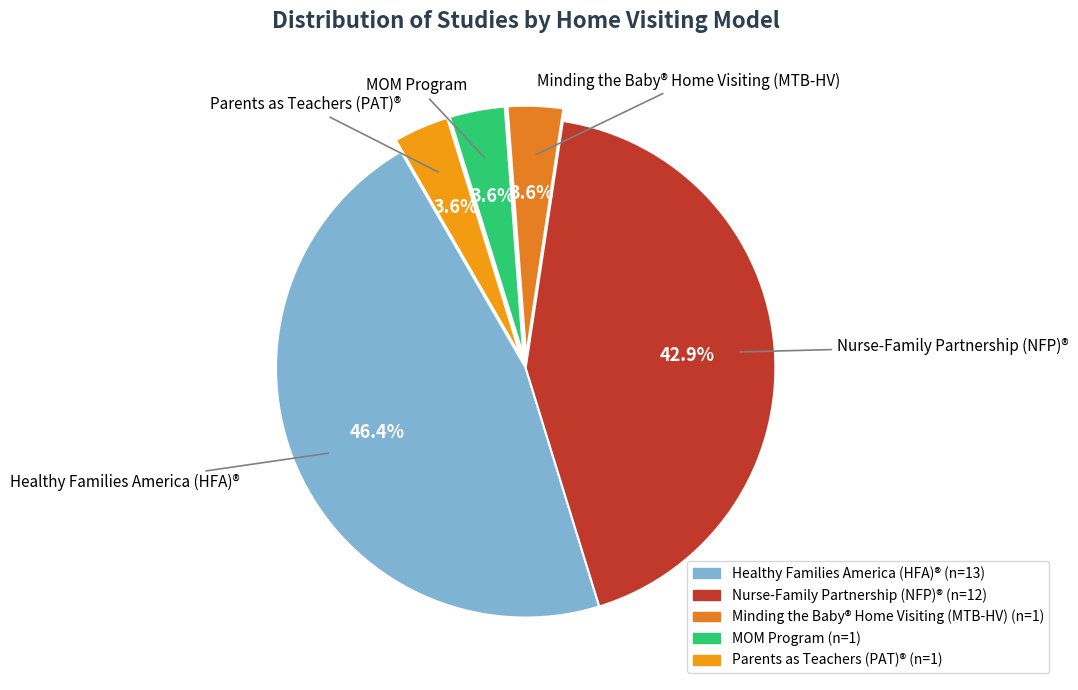

Is there any slice that represents more than half of the pie?

No